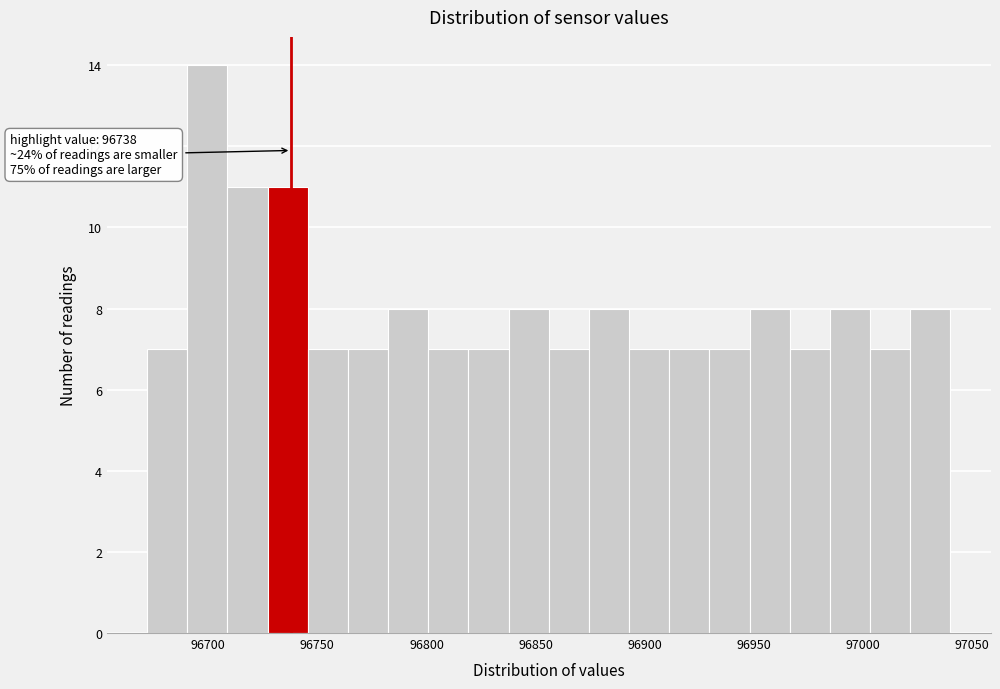

Around what value on the x-axis is the tallest bar? Give the approximate position of its centre, as read against the axis.

96700